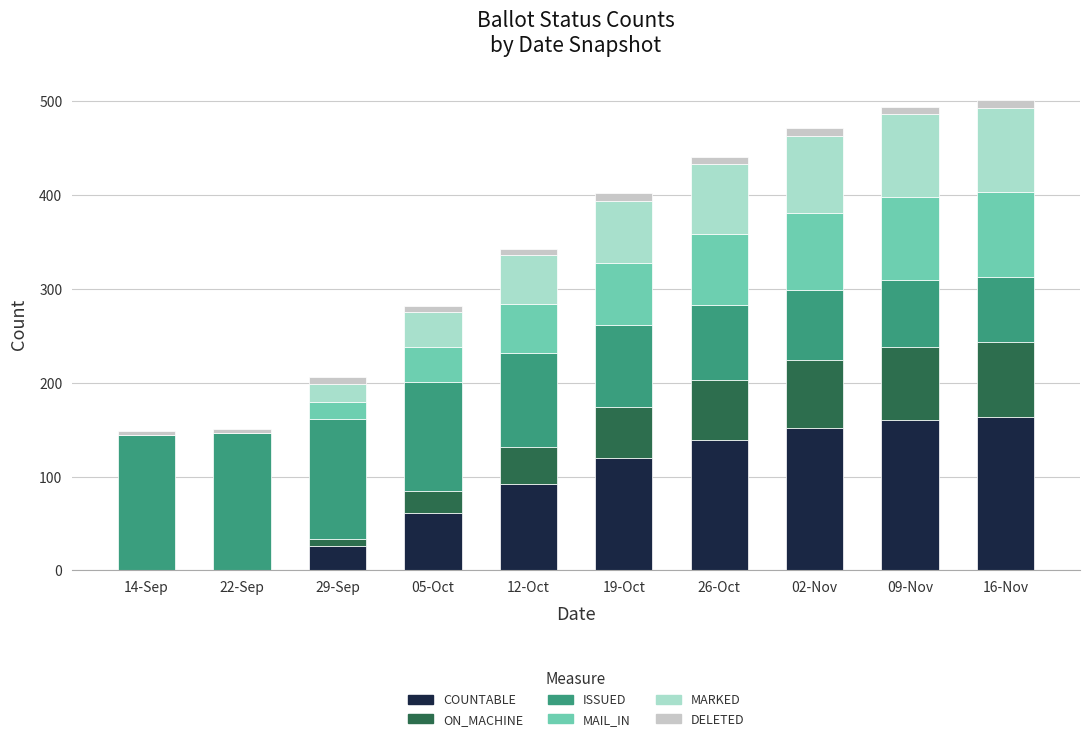

What is the maximum value for COUNTABLE?

163